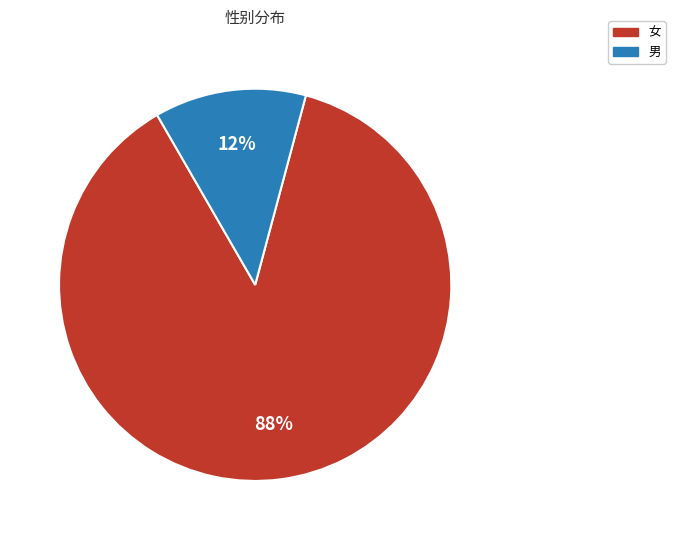

Does 男 represent more than half of the total?

No